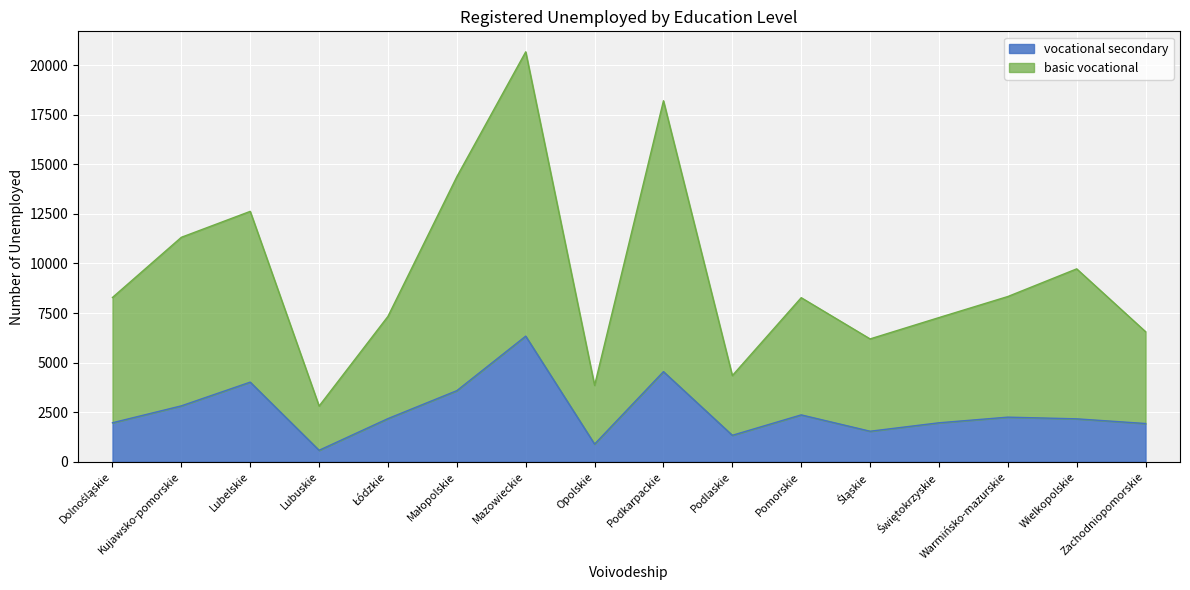

True or false: basic vocational and vocational secondary intersect in this chart.

False